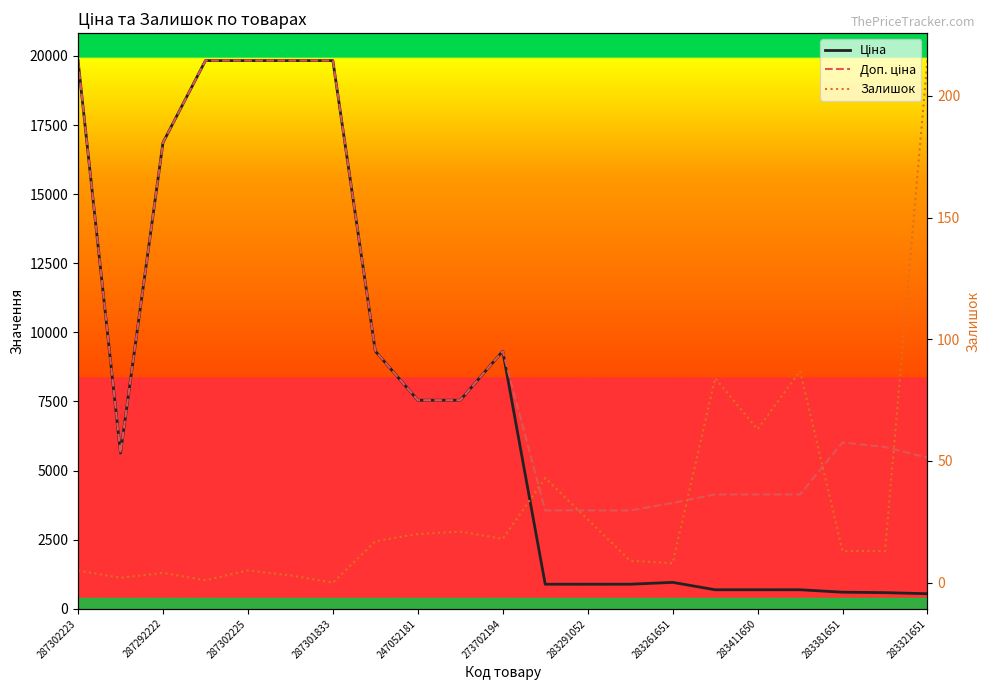

What is the difference between the maximum and second lowest values in the Ціна series?

19245.8